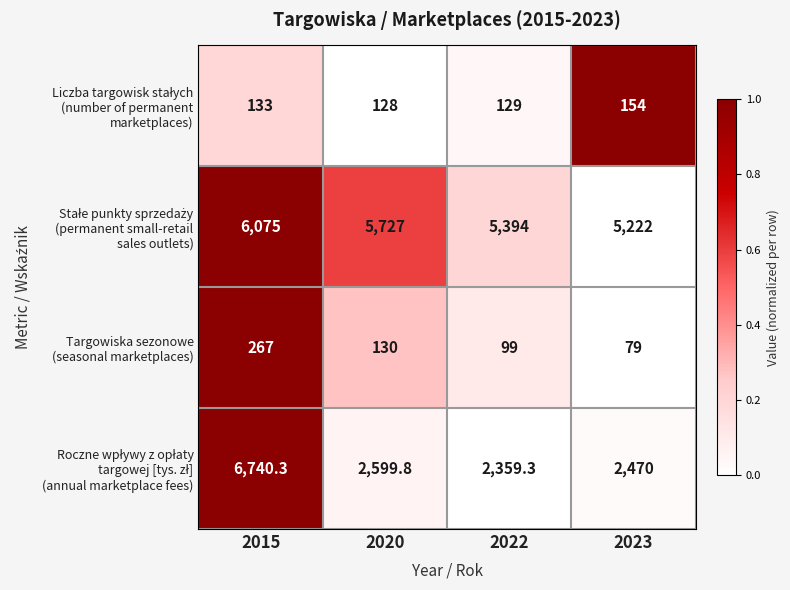

What is the smallest value displayed?

79.0